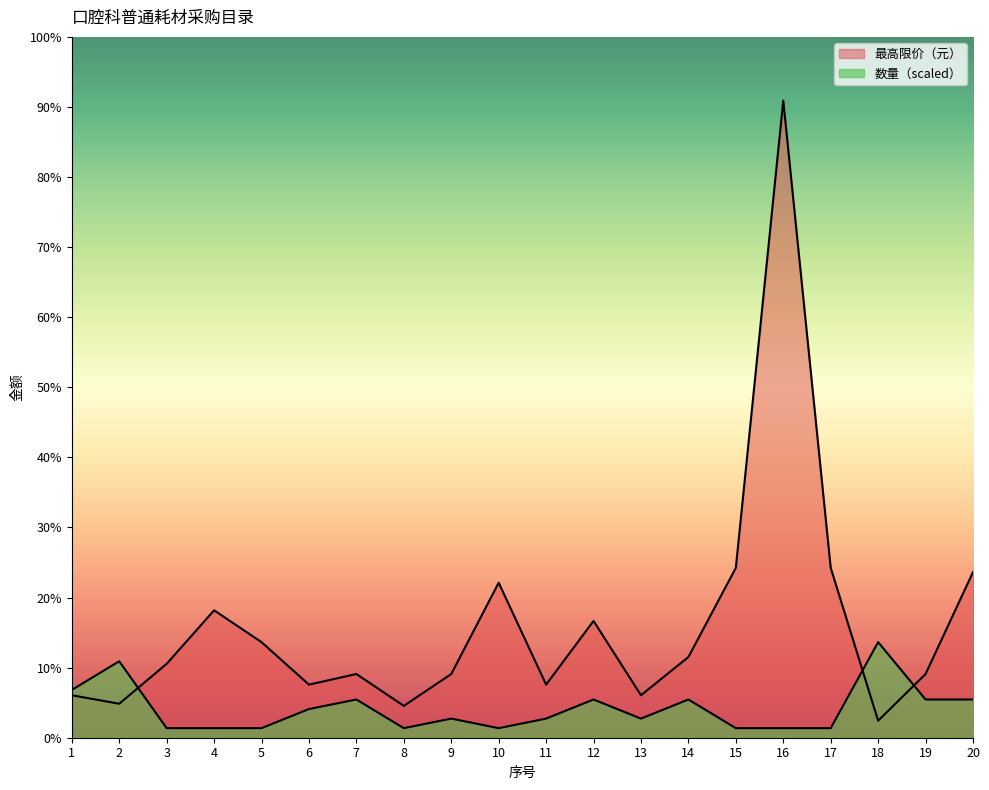

How many distinct data groups are displayed?

2